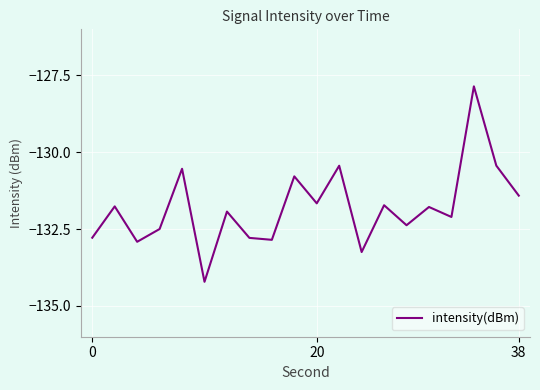

What is the greatest value displayed?

-127.9